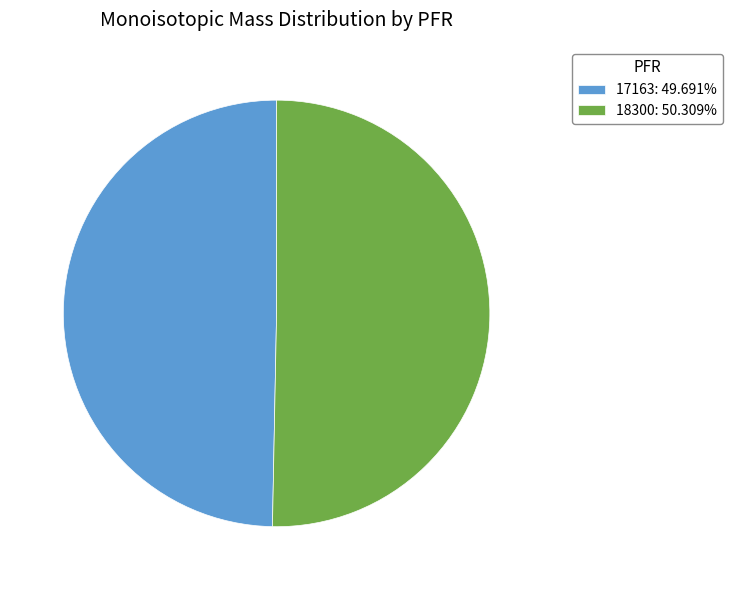

Is it true that 18300 is 57% of the pie?

False